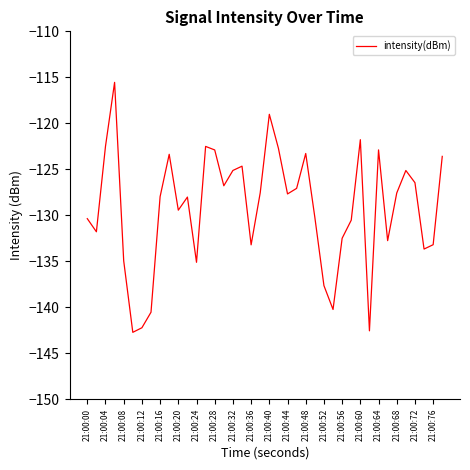

Is this an area chart (filled region under the line)?

No